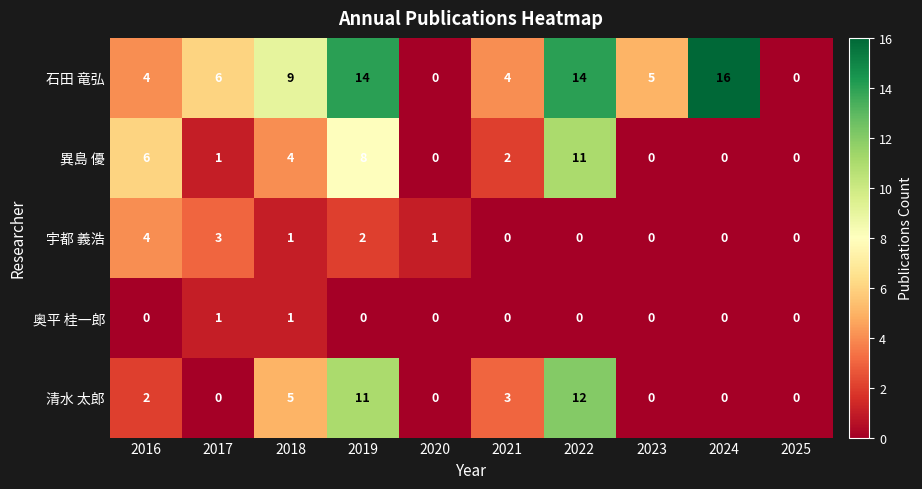

Read the 宇都 義浩 value at 2016.

4